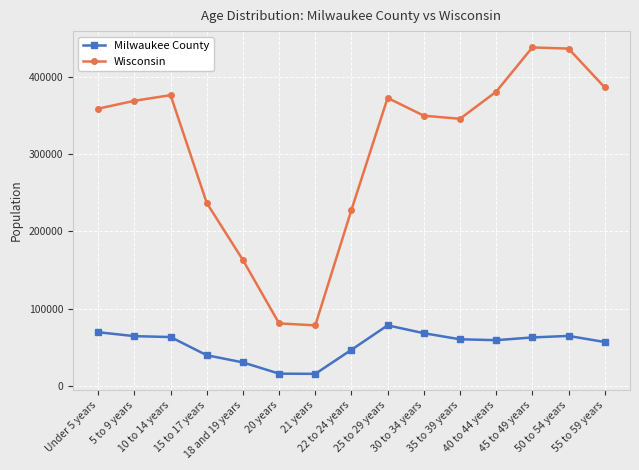

At which label is Wisconsin closest to 257921?

15 to 17 years